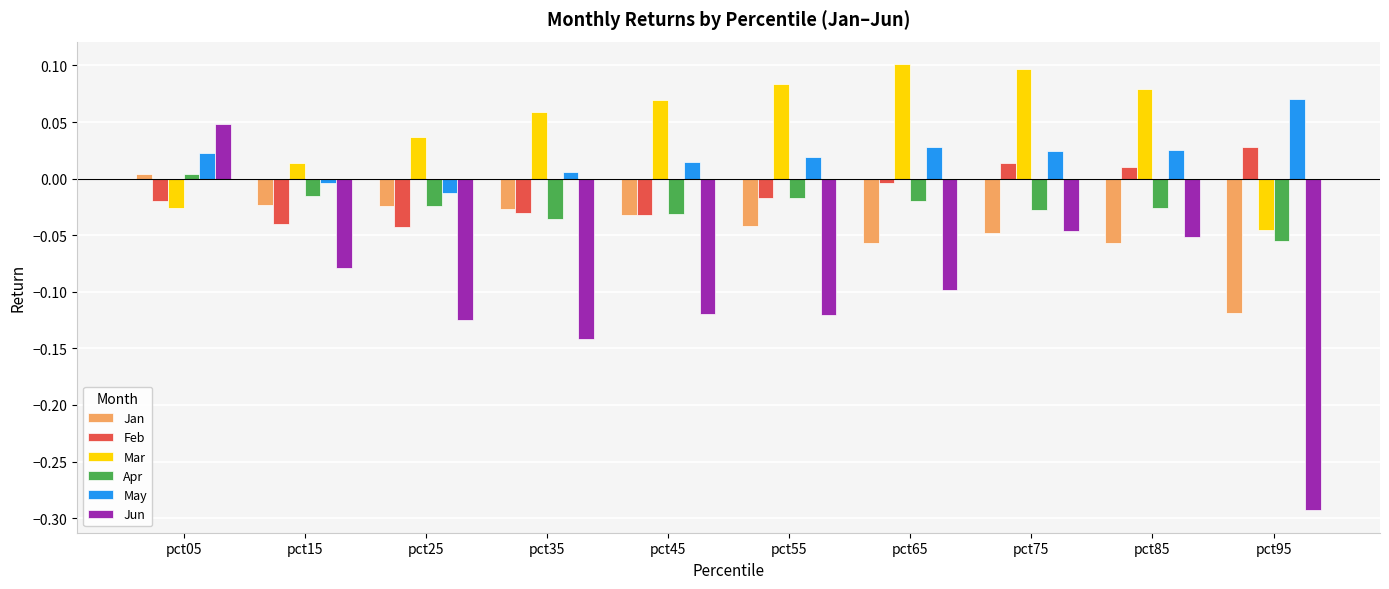

Does the chart contain any negative values?

Yes